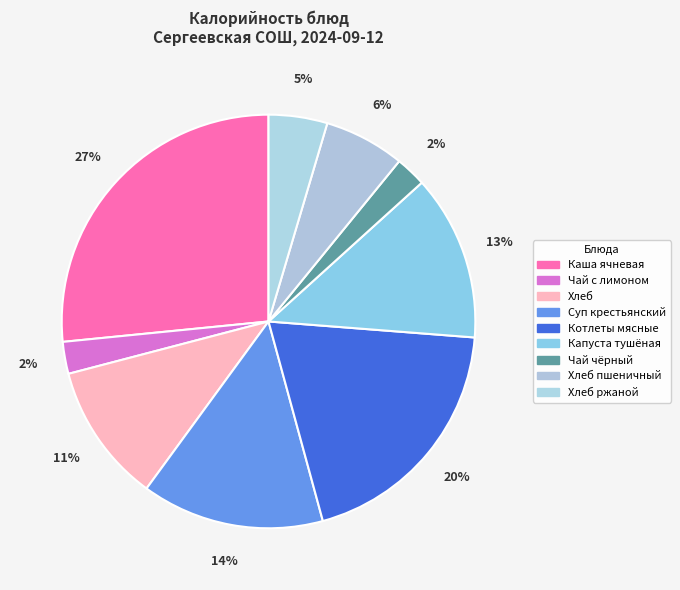

Count the number of slices in the pie.

9